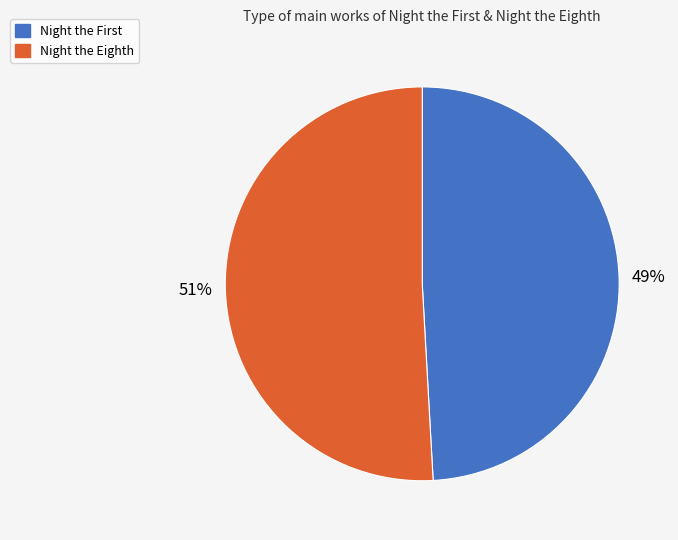

Which category has the biggest portion of the pie?

Night the Eighth